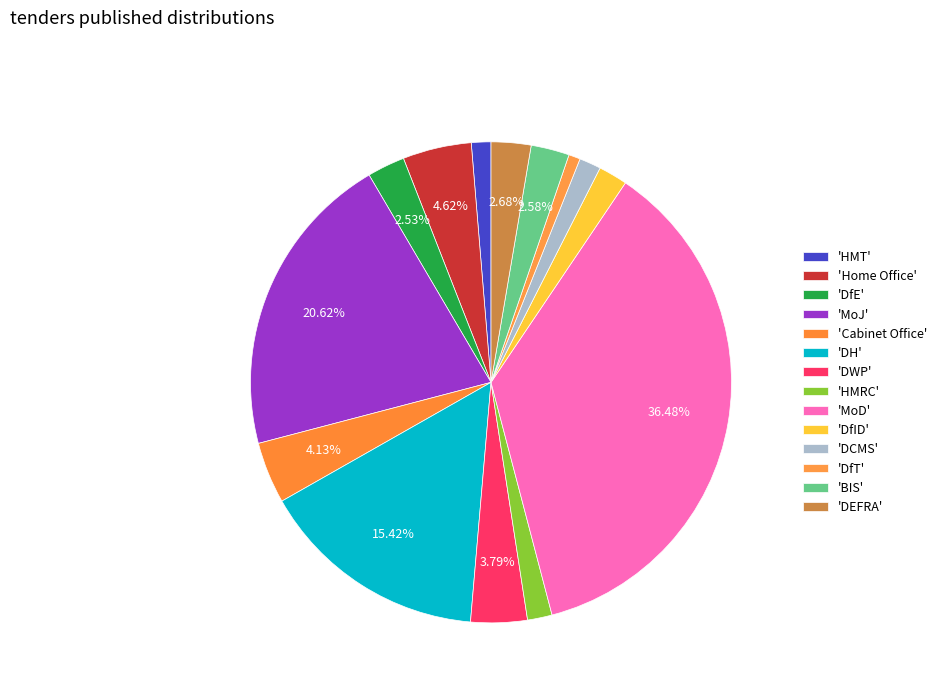

Rank the categories by value from lowest to highest.

DfT, HMT, DCMS, HMRC, DfID, DfE, BIS, DEFRA, DWP, Cabinet Office, Home Office, DH, MoJ, MoD